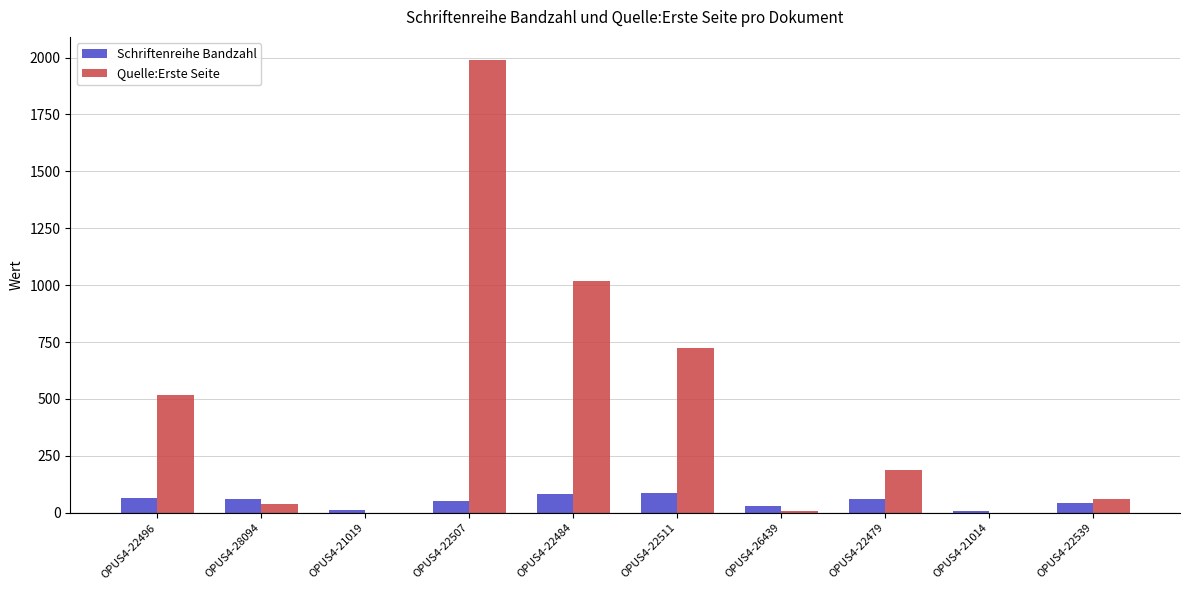

The Schriftenreihe Bandzahl series shows 31 at OPUS4-26439. True or false?

True